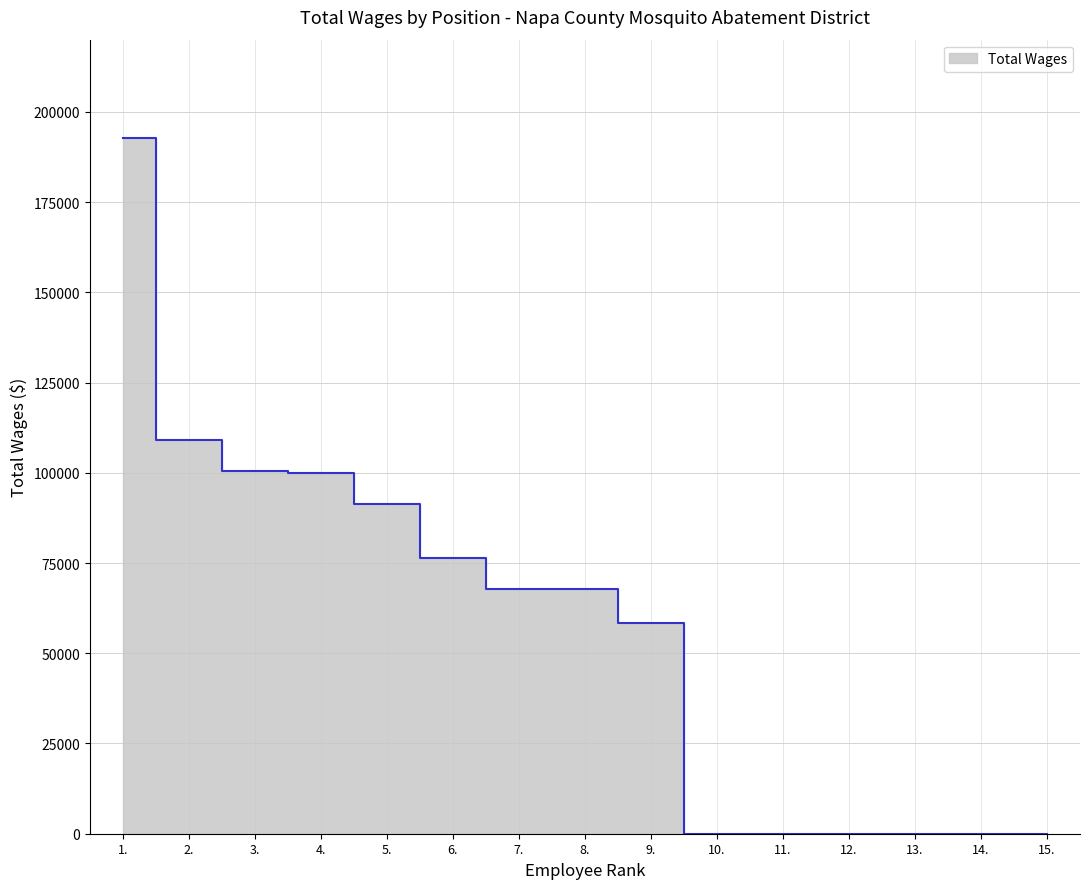

True or false: the data has more than 1 interior local peaks.

False